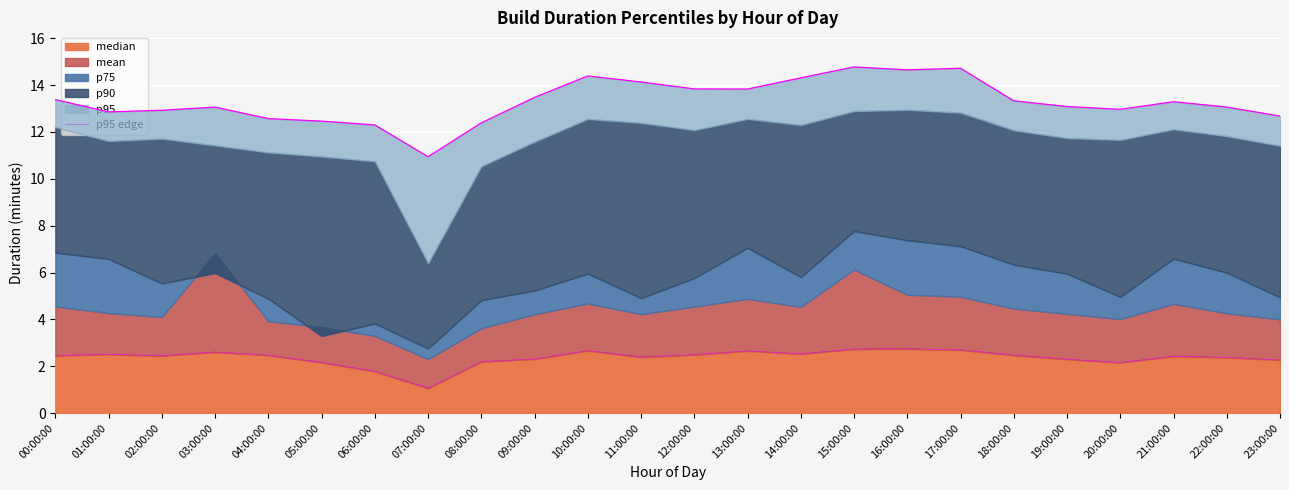

What is the difference between the second highest and minimum values?

3.8